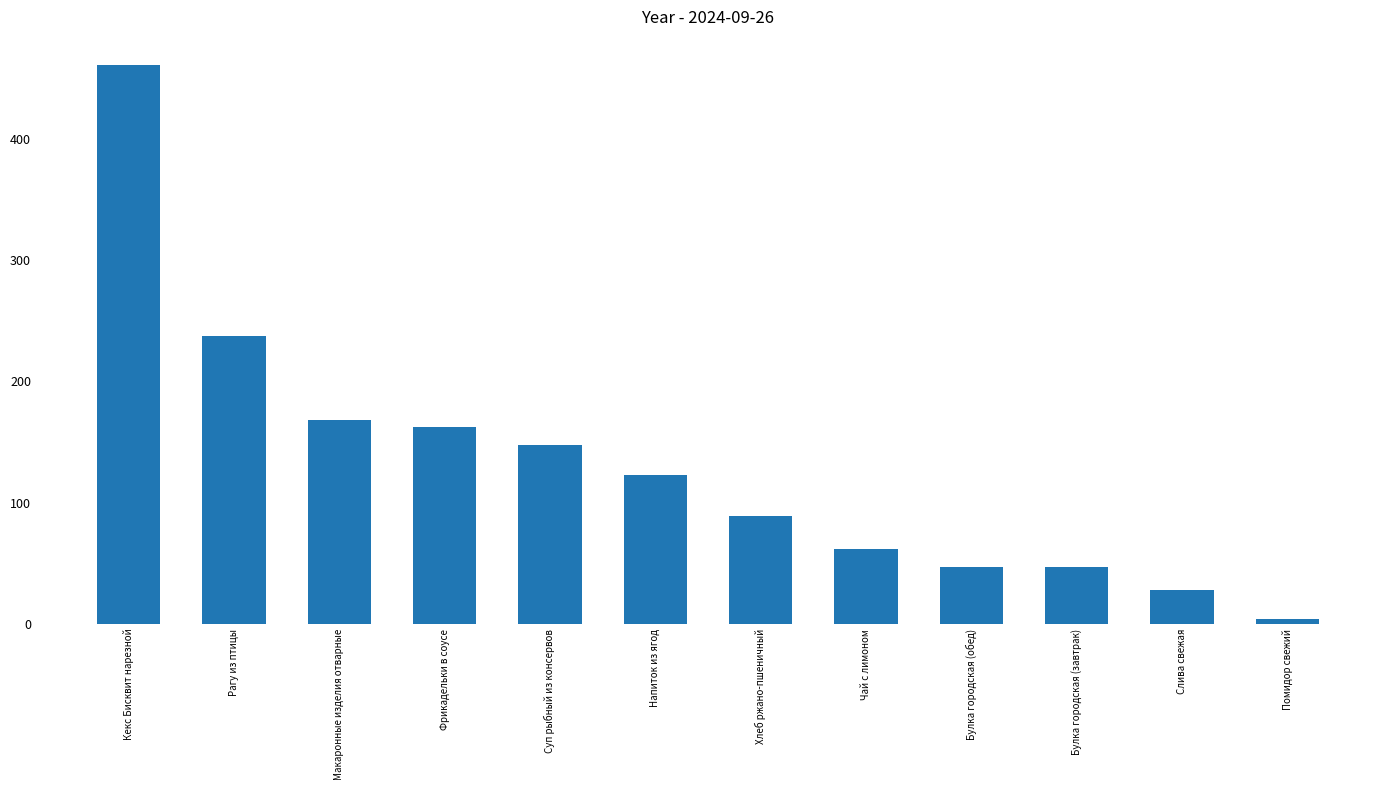

How many bars are there in total?

12